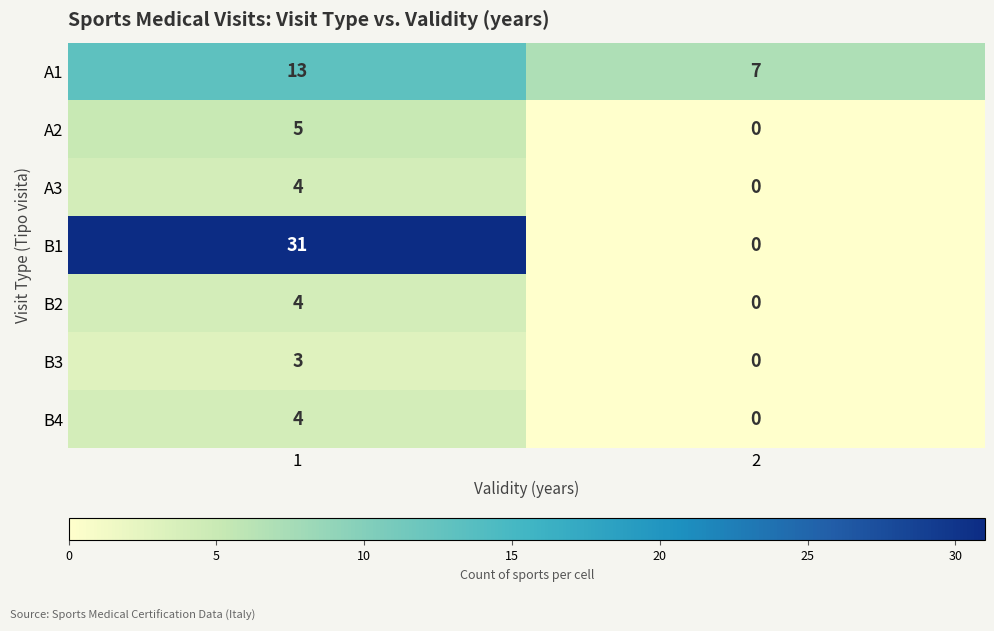

What is the difference between the highest and lowest values at 2?

7